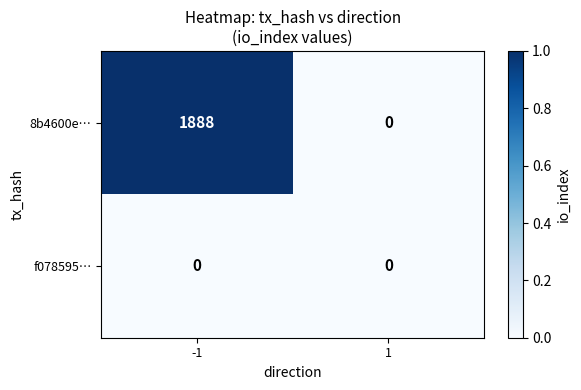

Which series has the widest spread of values?

8b4600e…